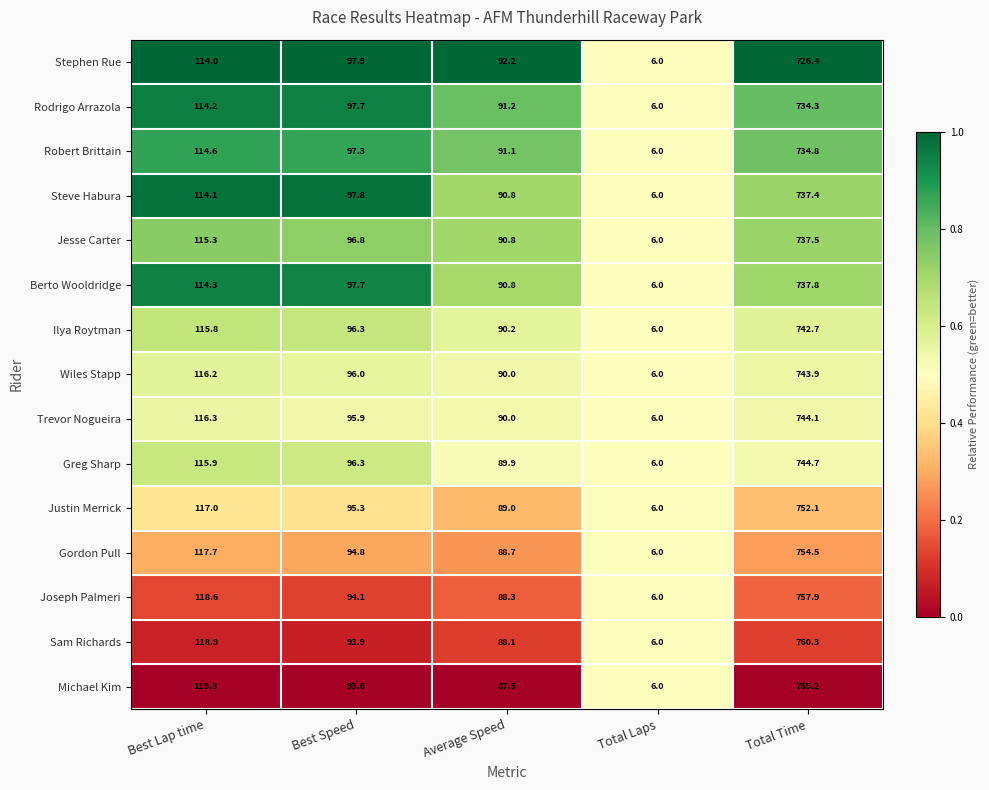

At which label is Trevor Nogueira closest to 375?

Best Lap time